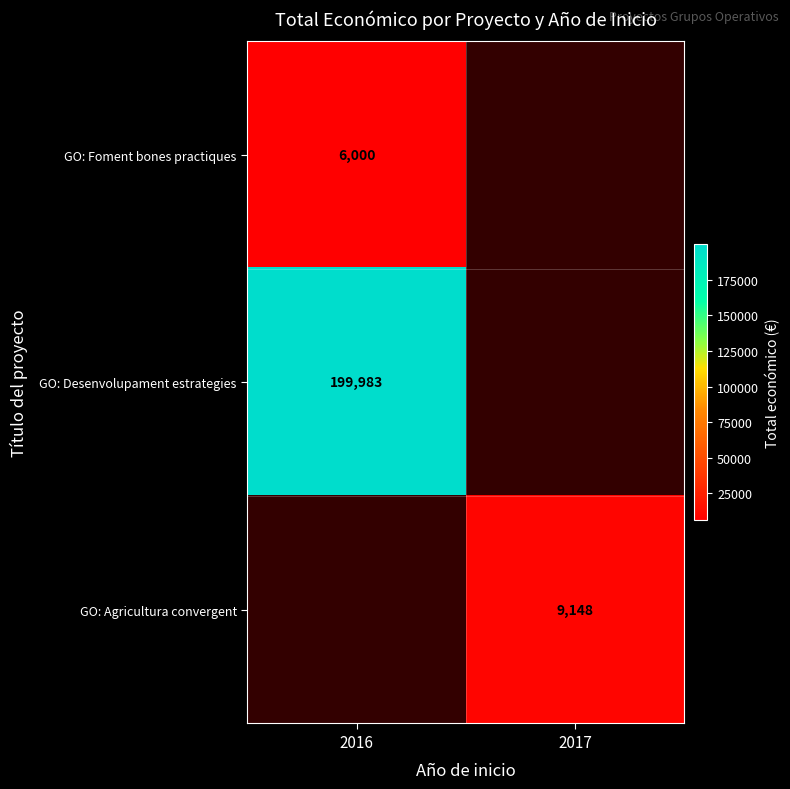

The GO: Foment bones practiques series shows 2869 at 2016. True or false?

False